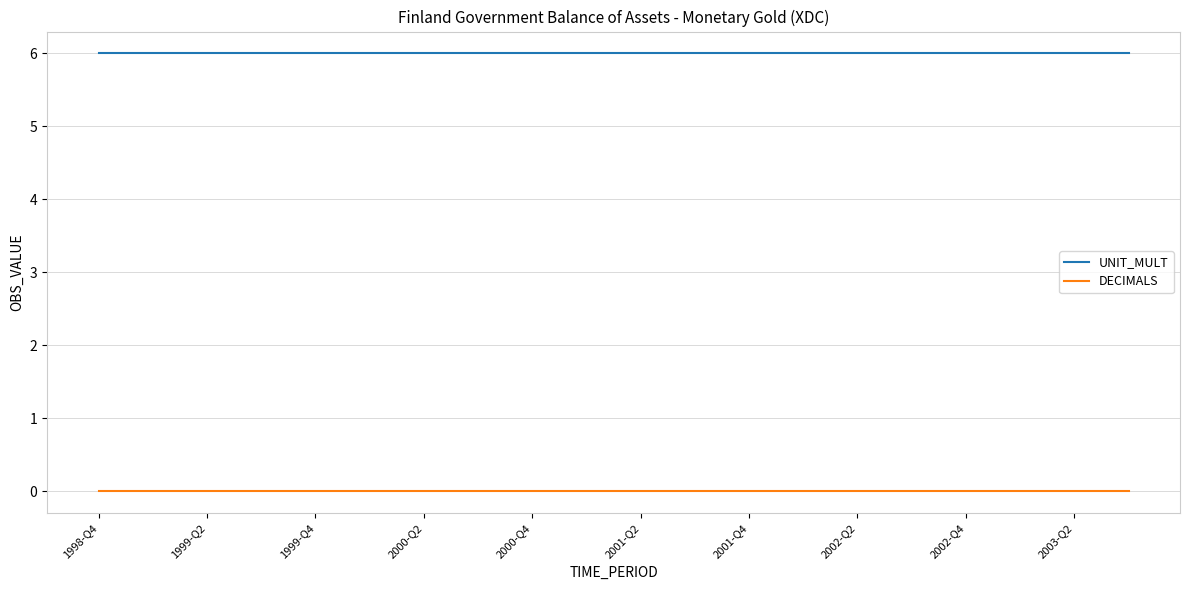

Which series has the largest total across all categories?

UNIT_MULT